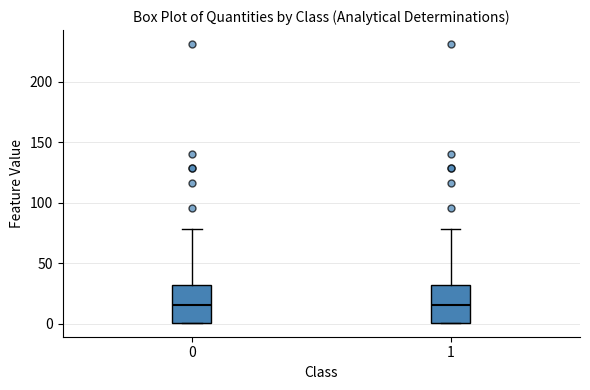

Where does the upper whisker of the box at x = 1 end on the y-axis? The values are not printed on the chart, so give them approximately, as read against the axis.

80